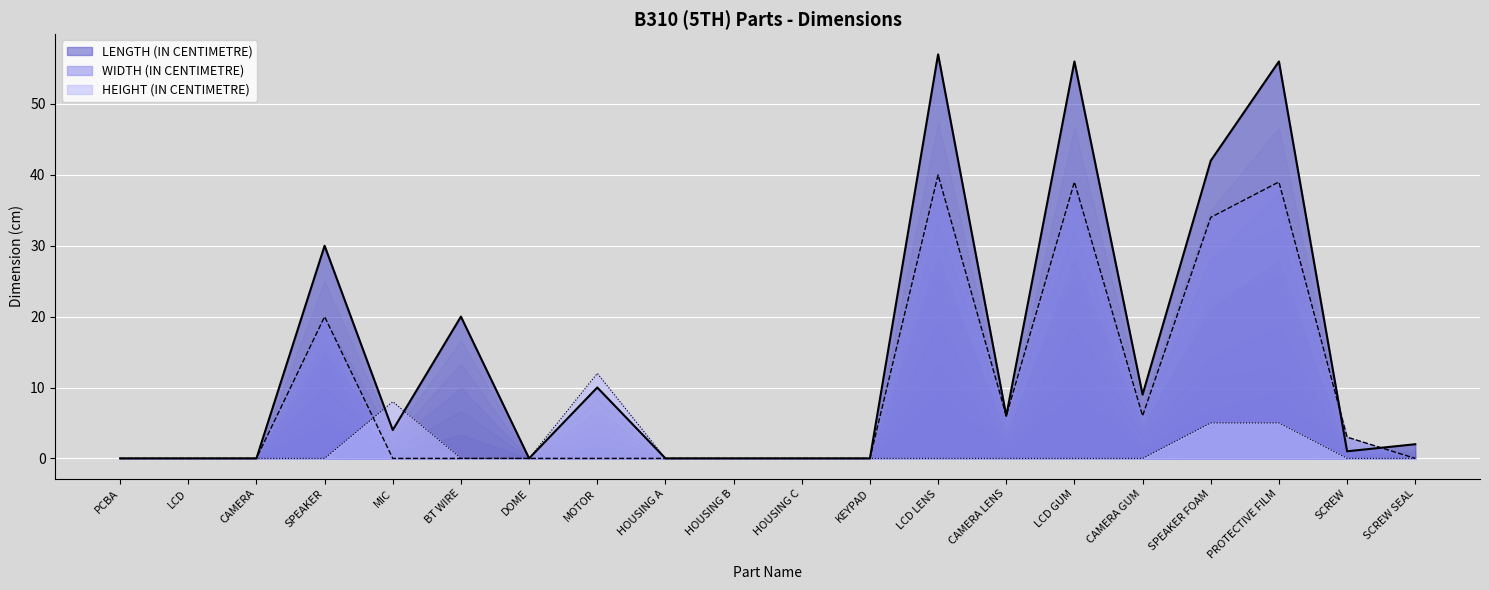

What is the difference between the highest and lowest values at SCREW SEAL?

2